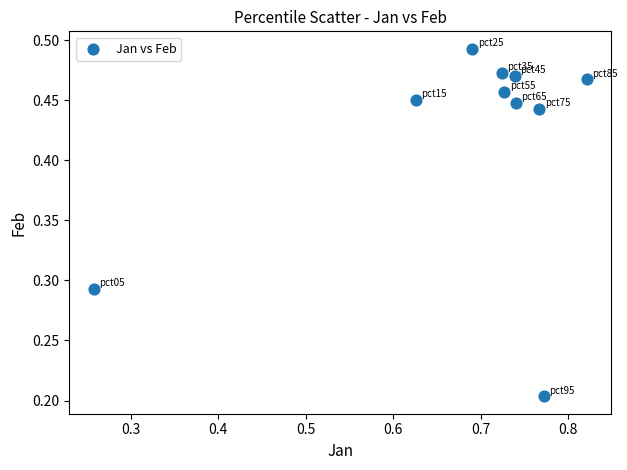

What is the range of X values (max minus min)?

0.6